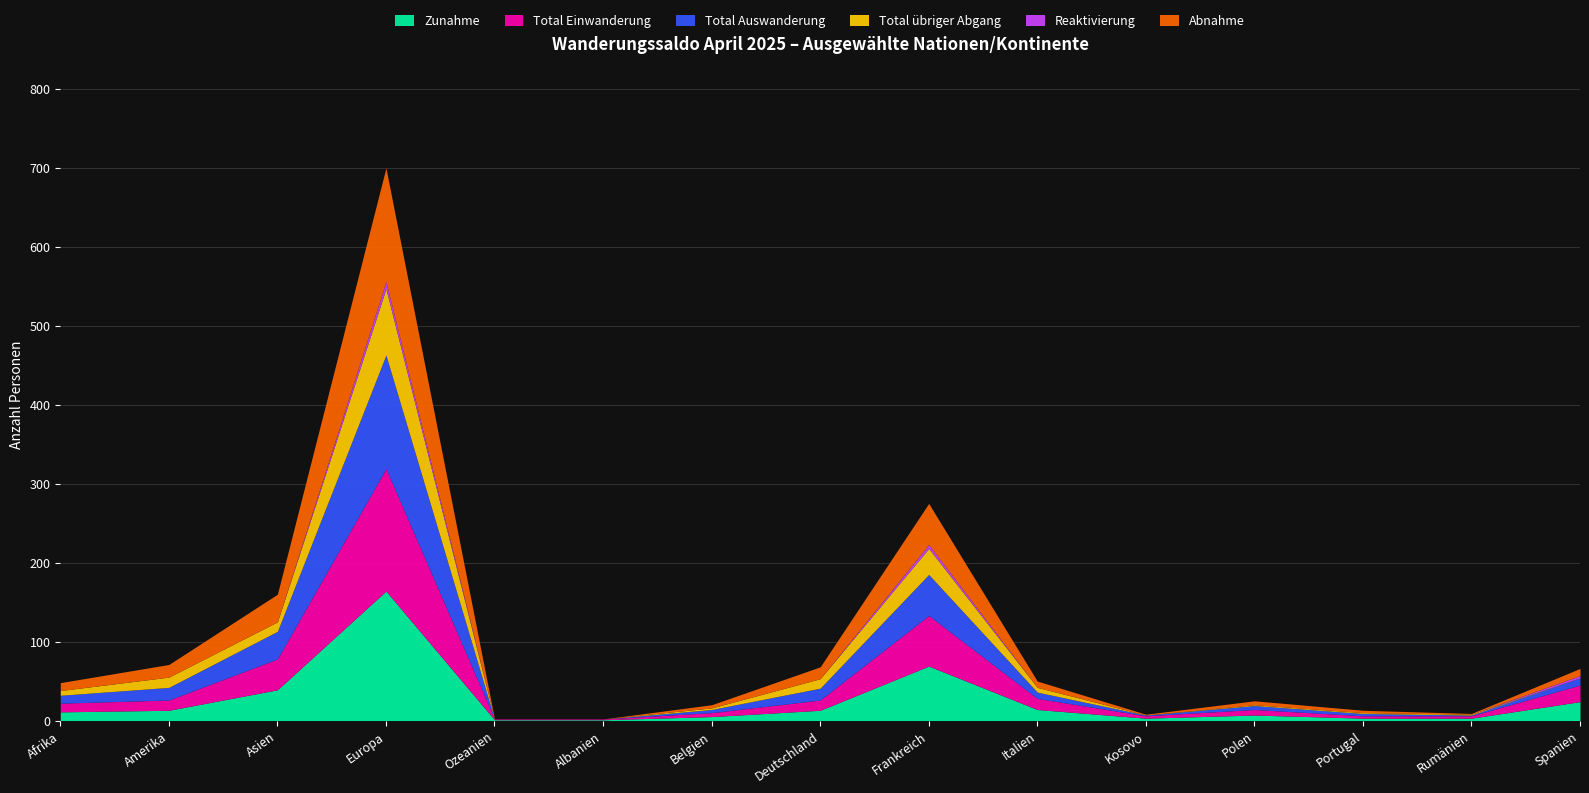

Rank the series by their maximum value, from highest to lowest.

Zunahme, Total Einwanderung, Total Auswanderung, Abnahme, Total übriger Abgang, Reaktivierung